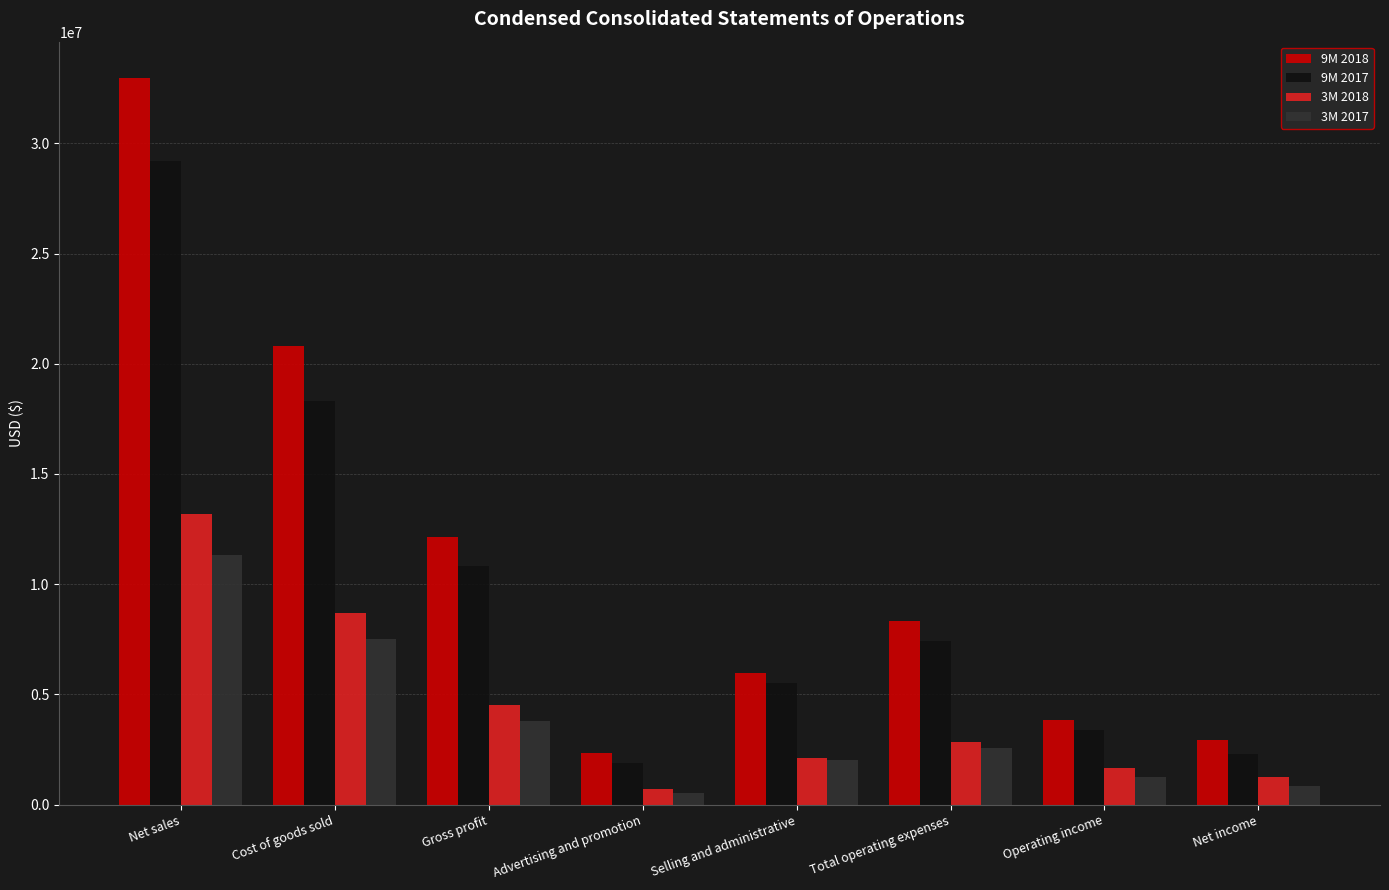

What is the difference between the second highest and second lowest values in the 3M 2017 series?

6667295